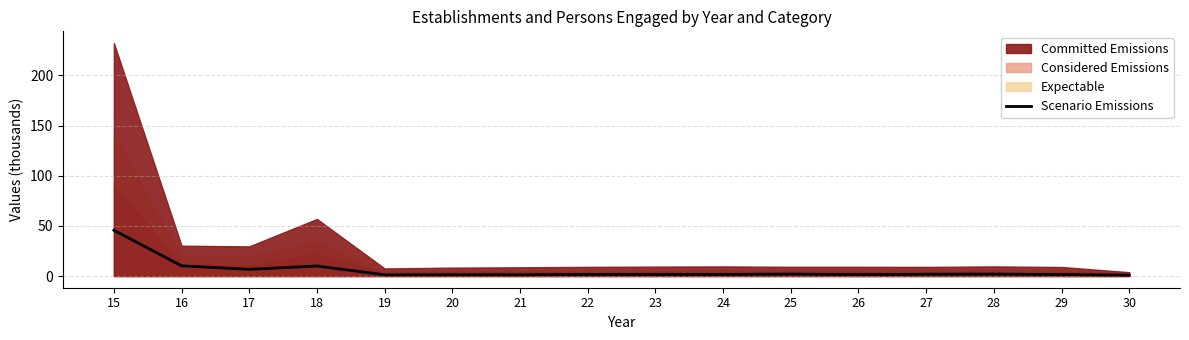

What is the minimum value shown in the chart?

0.9